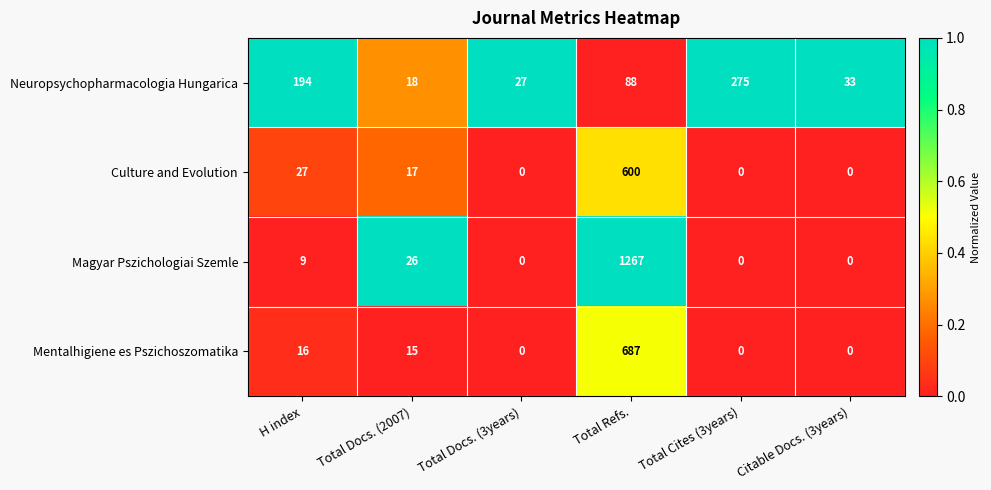

Reading left to right, transcribe all the data shown in this chart.

Neuropsychopharmacologia Hungarica: H index=194	Total Docs. (2007)=18	Total Docs. (3years)=27	Total Refs.=88	Total Cites (3years)=275	Citable Docs. (3years)=33
Culture and Evolution: H index=27	Total Docs. (2007)=17	Total Docs. (3years)=0	Total Refs.=600	Total Cites (3years)=0	Citable Docs. (3years)=0
Magyar Pszichologiai Szemle: H index=9	Total Docs. (2007)=26	Total Docs. (3years)=0	Total Refs.=1267	Total Cites (3years)=0	Citable Docs. (3years)=0
Mentalhigiene es Pszichoszomatika: H index=16	Total Docs. (2007)=15	Total Docs. (3years)=0	Total Refs.=687	Total Cites (3years)=0	Citable Docs. (3years)=0